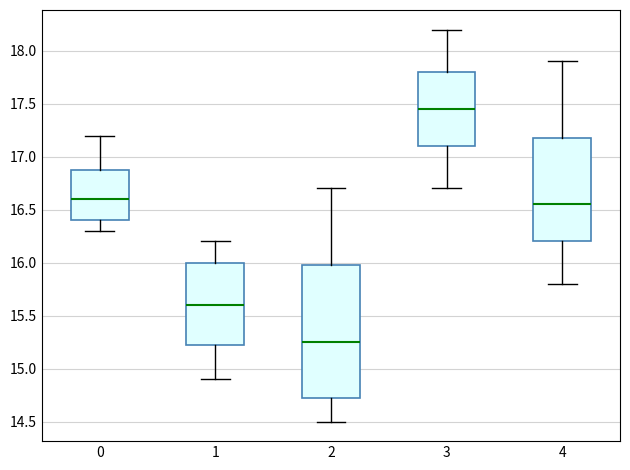

Reading left to right, transcribe this box plot: for each box, give where its median line is, the range the box spans, and where its two whiskers end, as read against the y-axis. The values are not printed on the chart, so give them approximately, as read against the axis.

0: median 16.60, box 16.40 to 16.90, whiskers 16.30 to 17.20
1: median 15.60, box 15.25 to 16.00, whiskers 14.90 to 16.20
2: median 15.25, box 14.75 to 16.00, whiskers 14.50 to 16.70
3: median 17.45, box 17.10 to 17.80, whiskers 16.70 to 18.20
4: median 16.55, box 16.20 to 17.20, whiskers 15.80 to 17.90